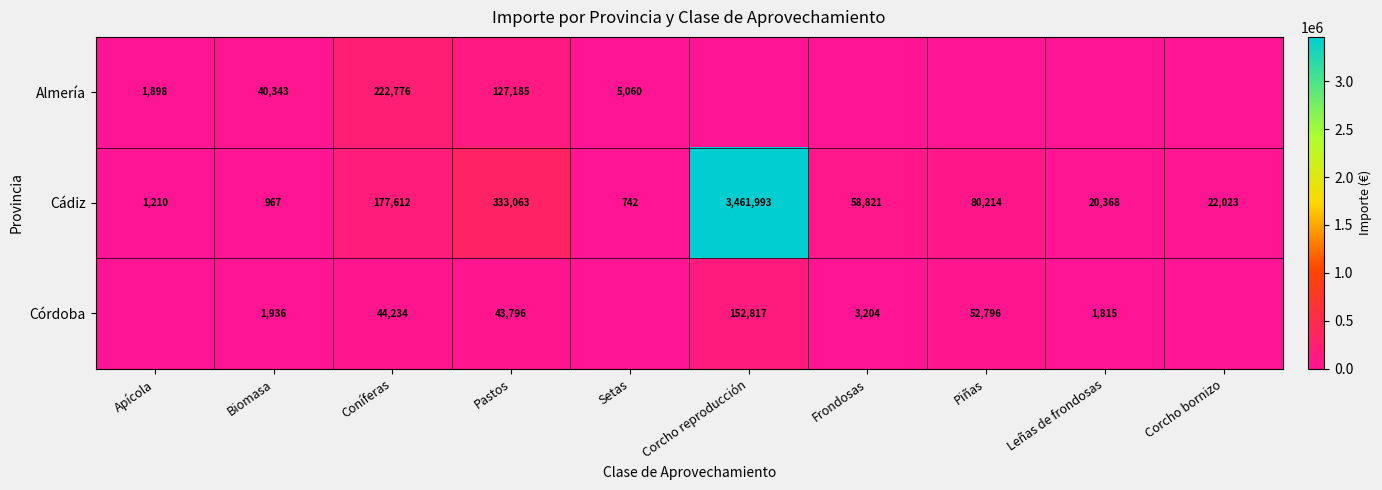

The Córdoba series shows 13528.1 at Pastos. True or false?

False